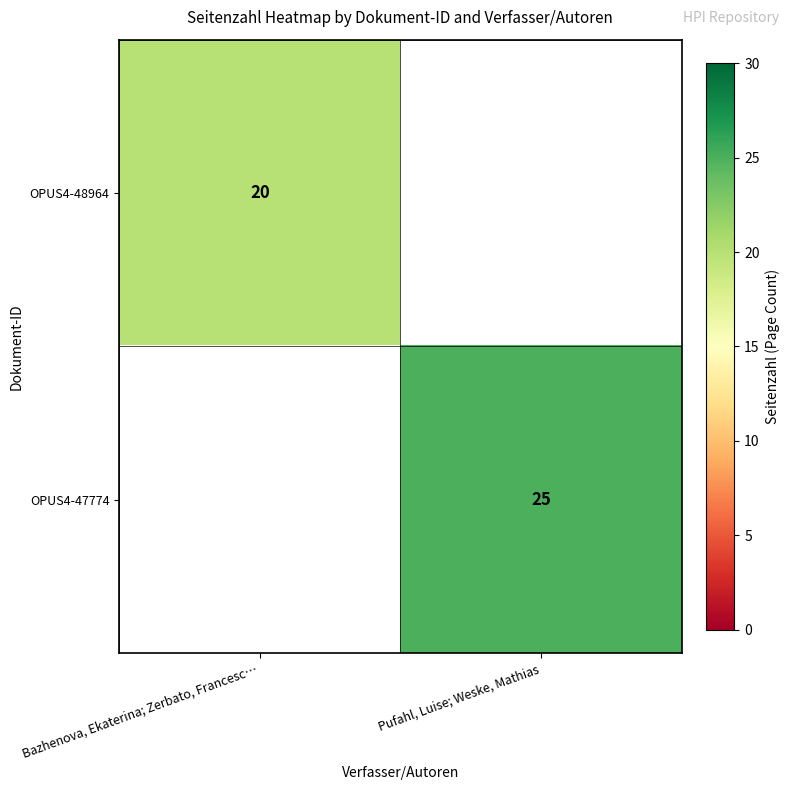

True or false: OPUS4-47774 has a value of 25 at Pufahl, Luise; Weske, Mathias.

True